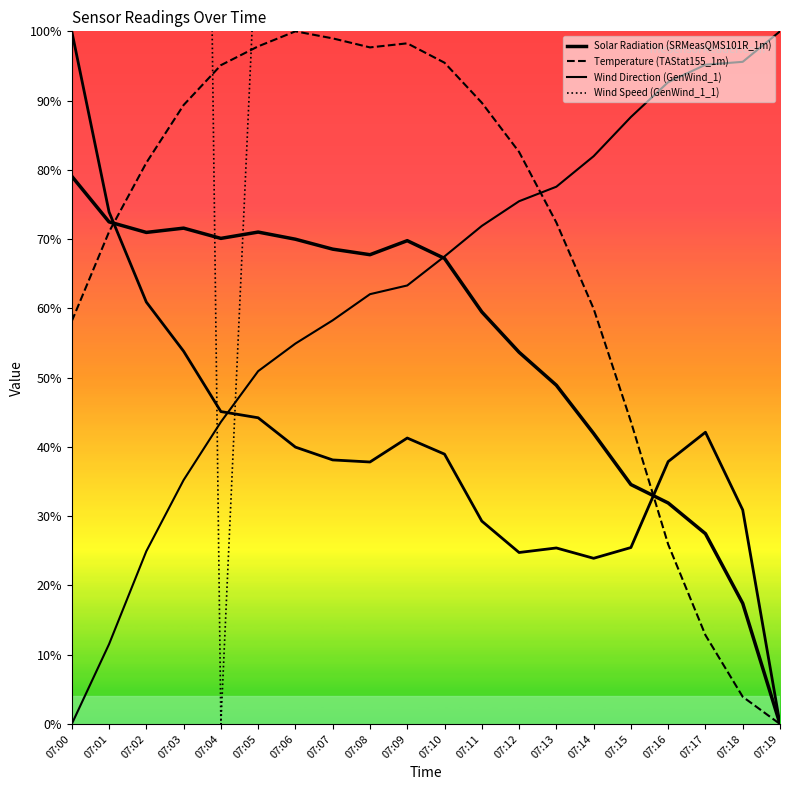

Is it true that Wind Speed (GenWind_1_1) equals 393.2 at 07:14?

False